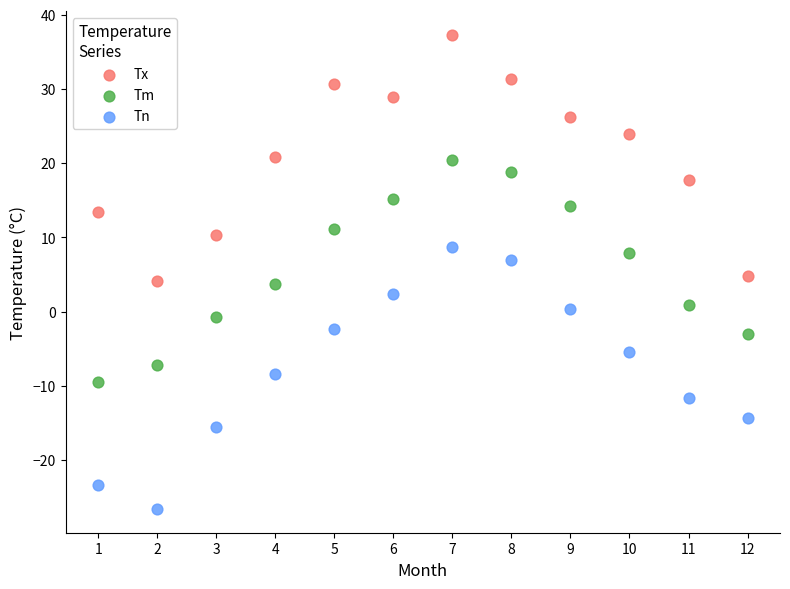

Which series reaches the maximum Y coordinate?

Tx